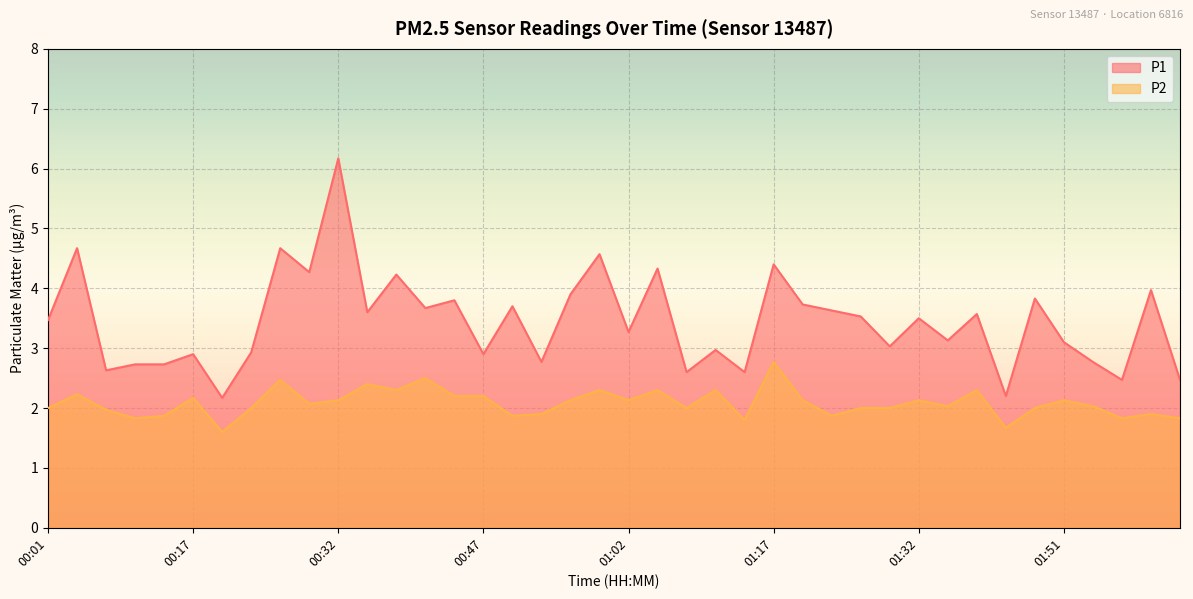

True or false: P1 has a value of 2.6 at 01:14.

True